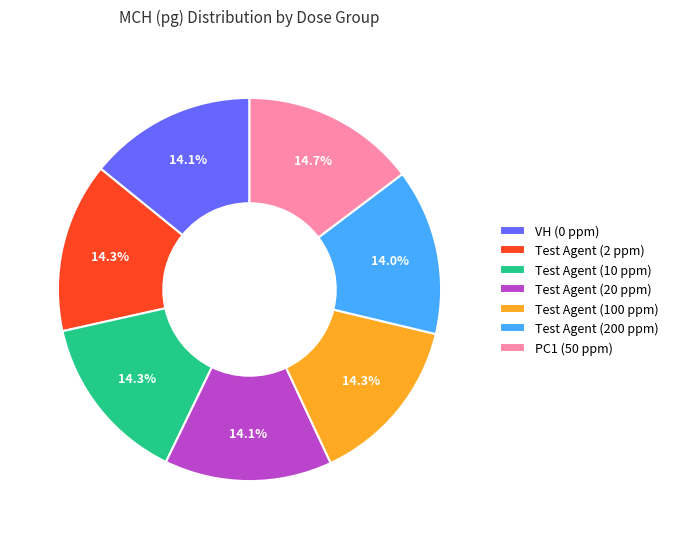

Approximately how many times larger is the value at VH (0 ppm) compared to Test Agent (20 ppm)?

1.0